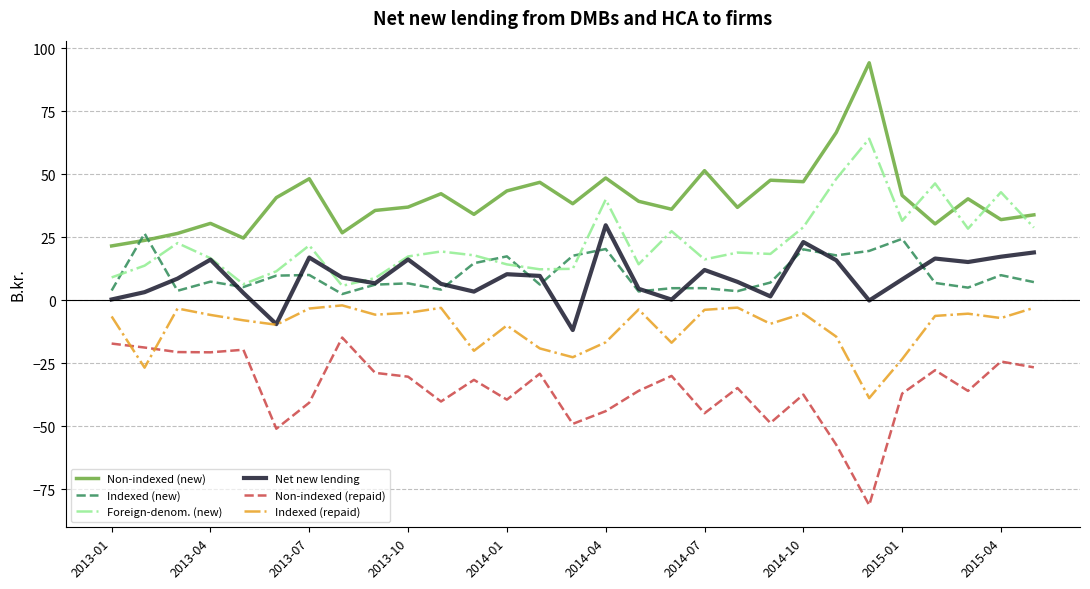

True or false: Non-indexed (repaid) and Foreign-denom. (new) cross at least once.

False